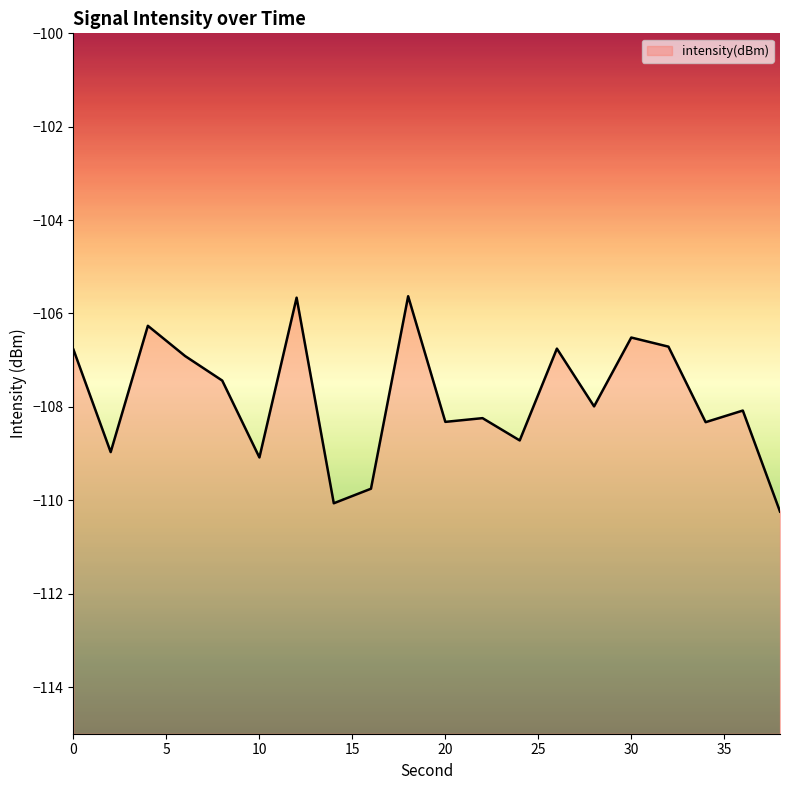

How many lines are shown in the chart?

1